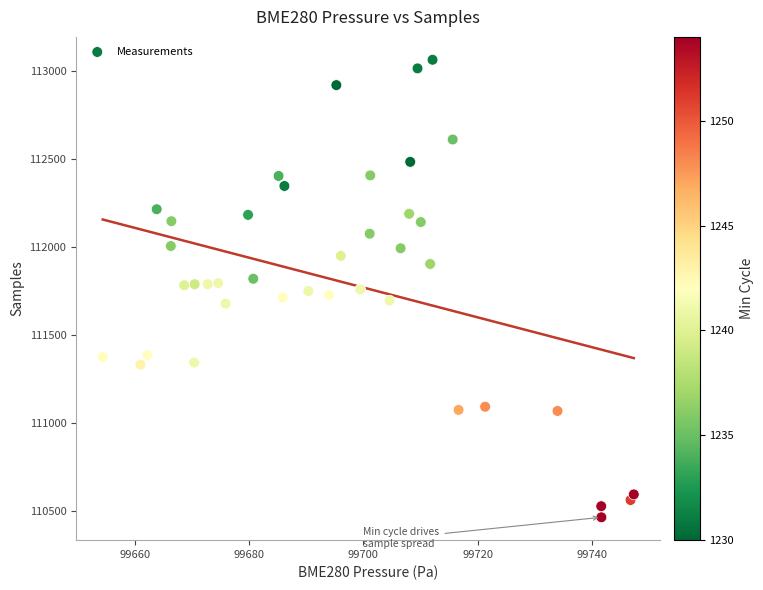

What is the range of Y values (max minus min)?

2599